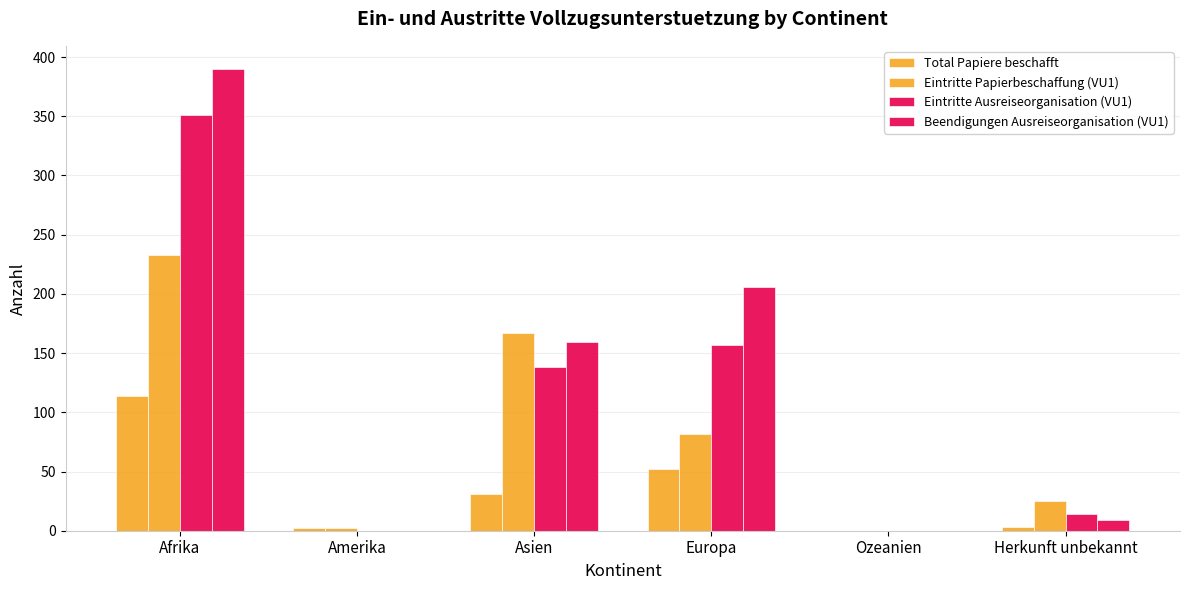

True or false: Beendigungen Ausreiseorganisation (VU1) has a value of 45 at Asien.

False